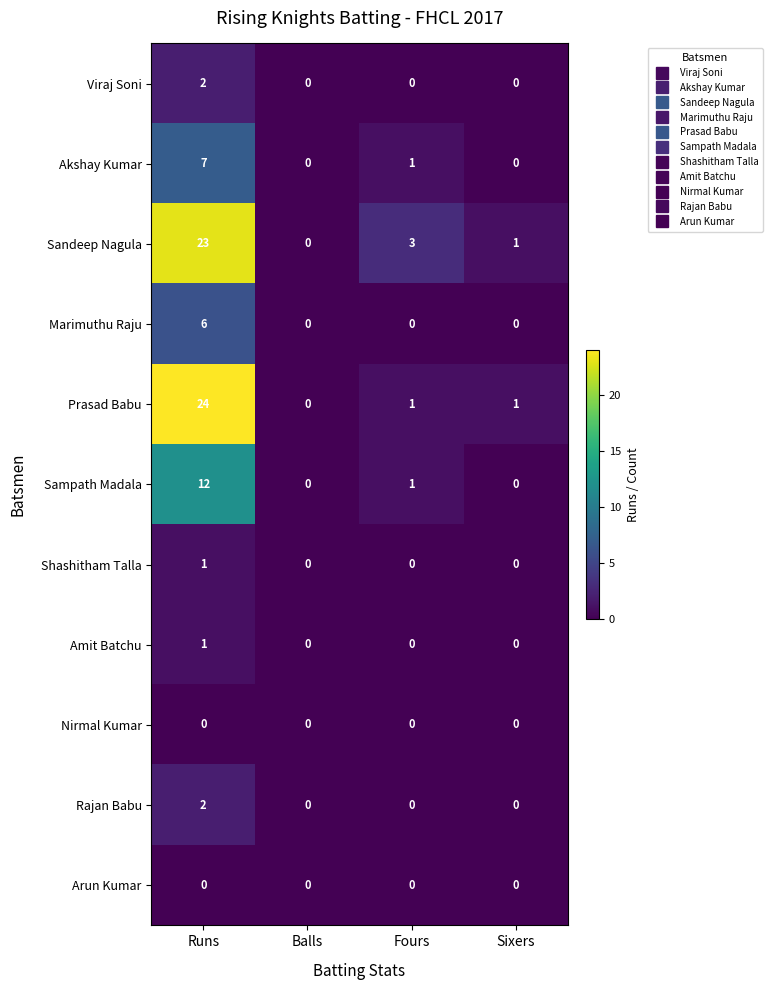

How many data points does each series have?

4